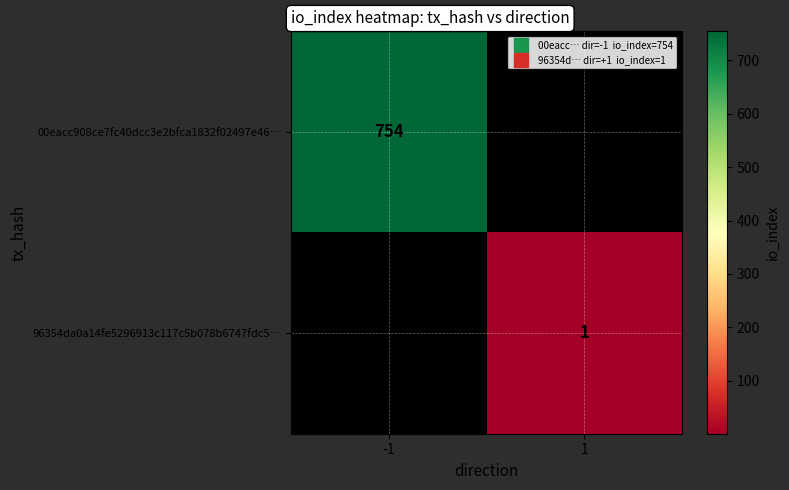

Rank the series at -1 from highest to lowest value.

00eacc908ce7fc40dcc3e2bfca1832f02497e46…, 96354da0a14fe5296913c117c5b078b6747fdc5…